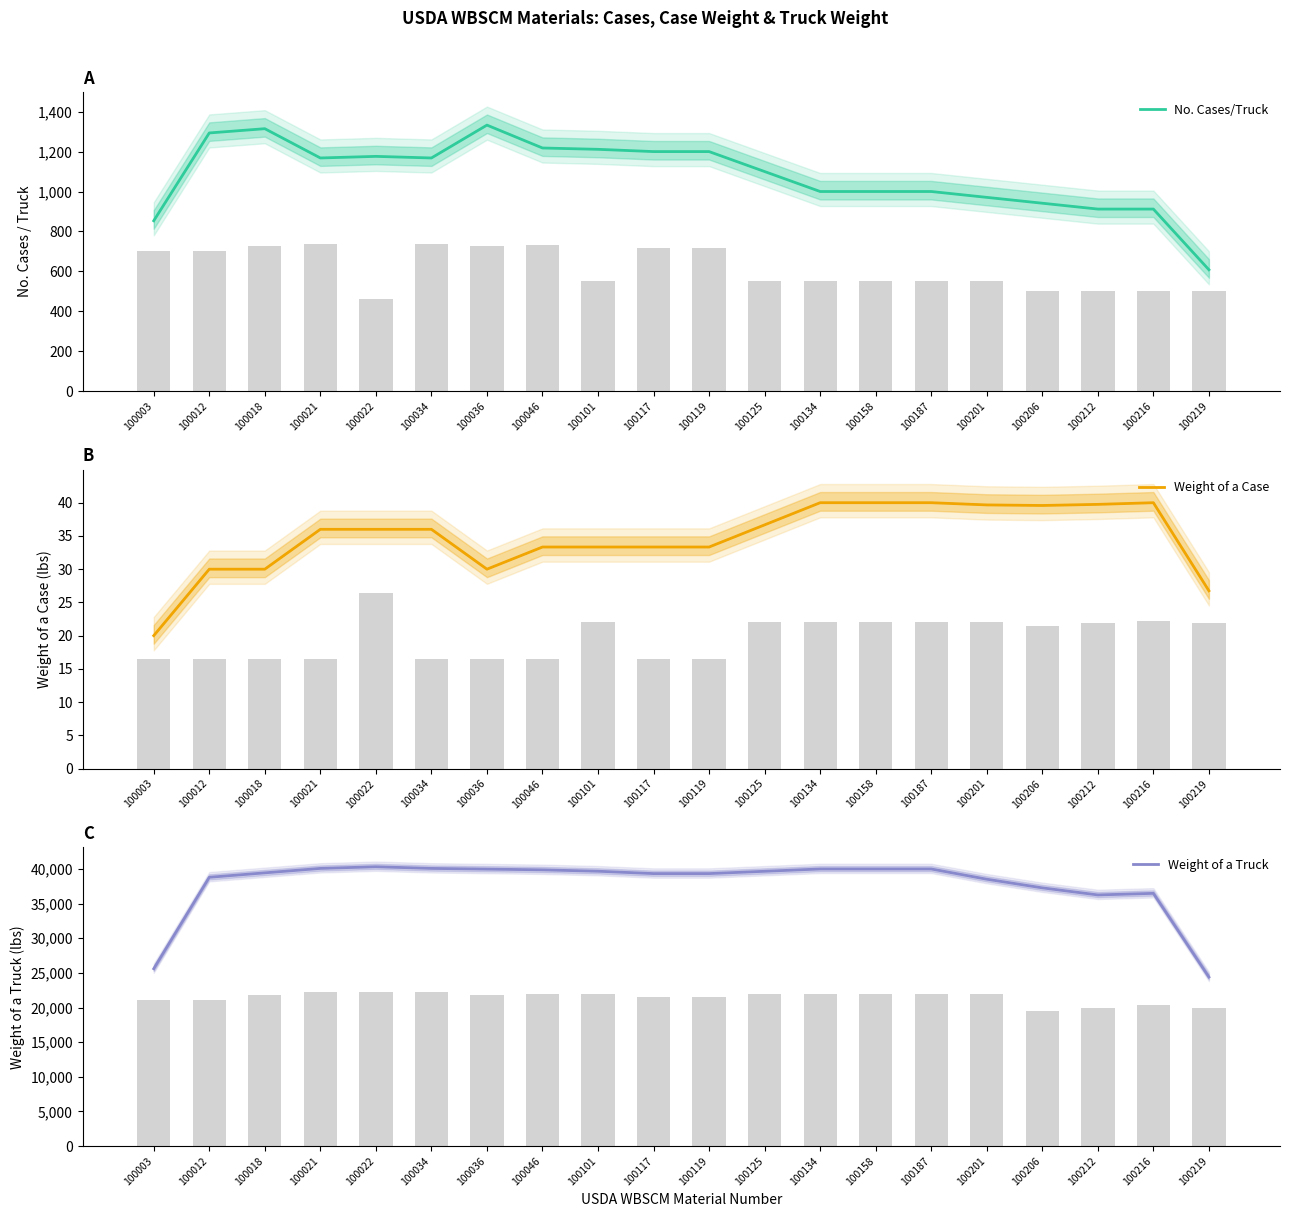

Which series has the widest spread of values?

Weight of a Truck